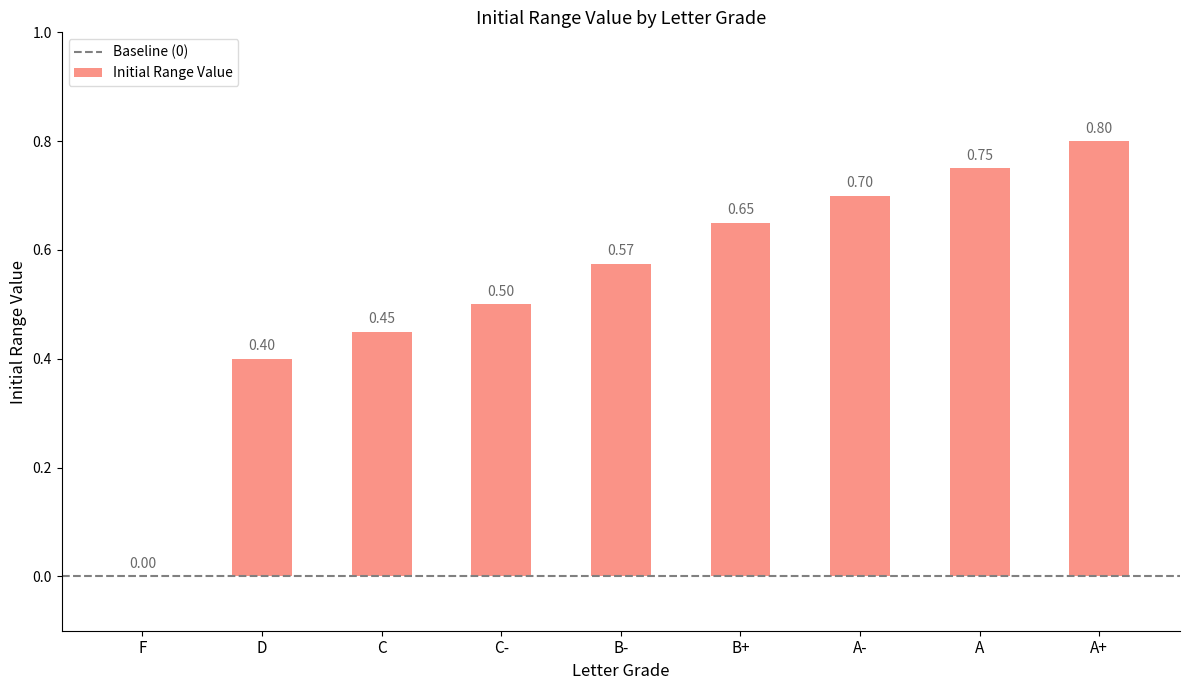

Where is the data nearest to the value 0?

F